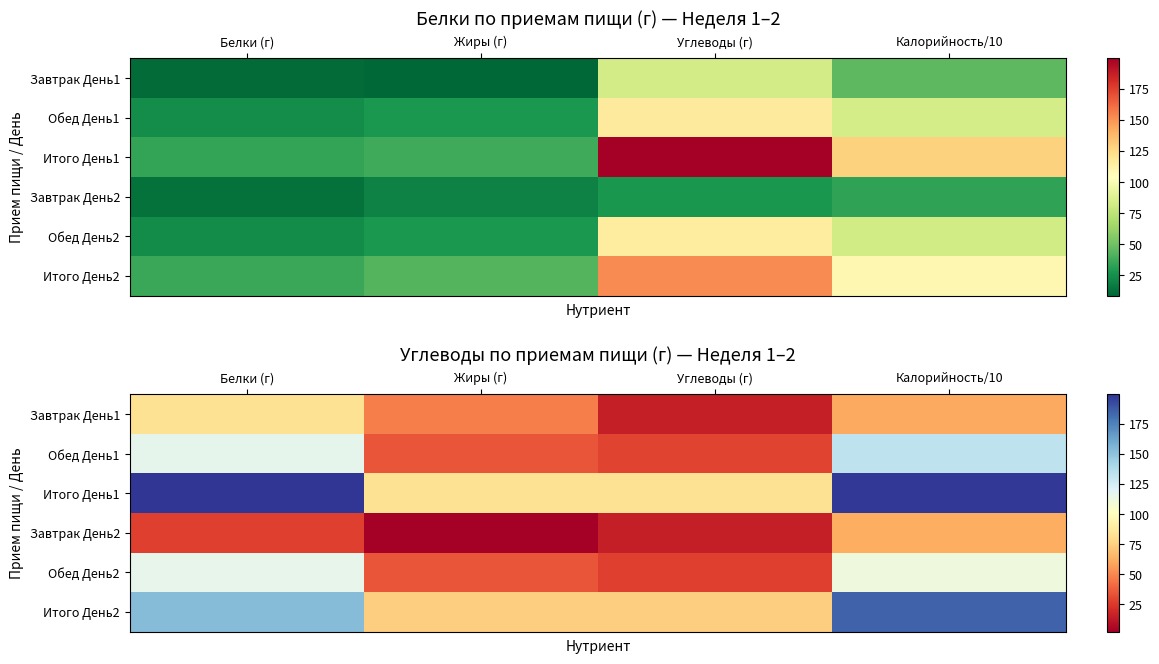

What is the smallest value displayed?

2.2